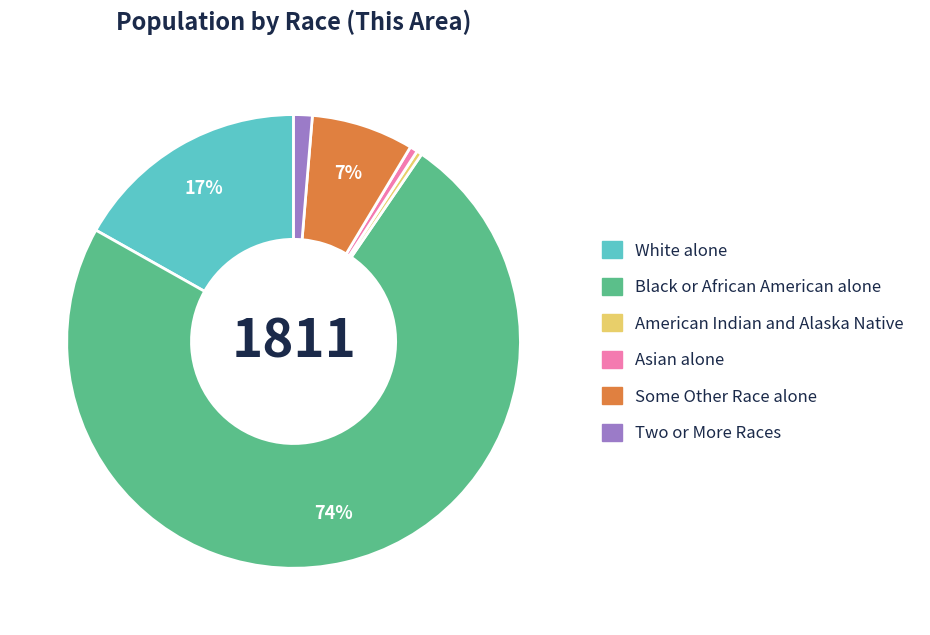

To the nearest percent, what is the average slice percentage?

17%